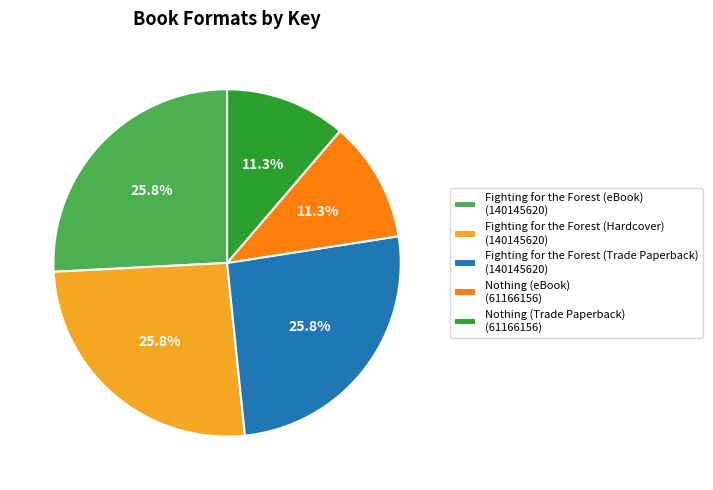

Combined, what portion of the pie is Fighting for the Forest (Hardcover) (140145620) and Fighting for the Forest (Trade Paperback) (140145620)?

51.6%